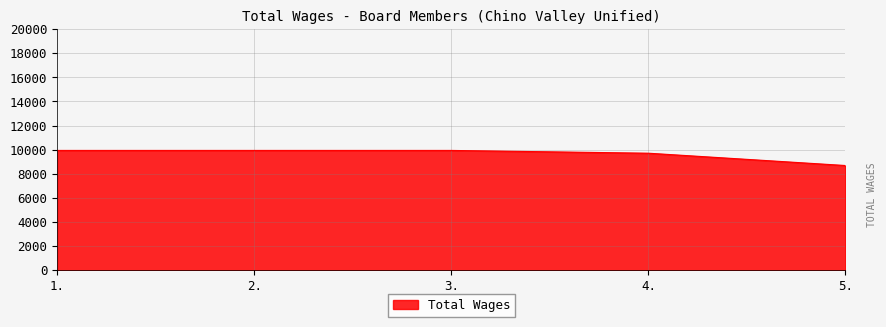

How many values are between 9702 and 9933?

4